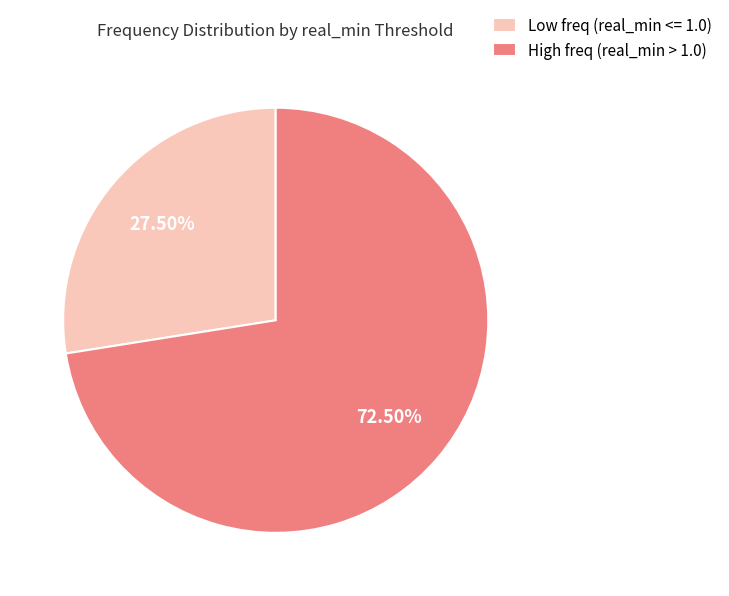

Between High freq (real_min > 1.0) and Low freq (real_min <= 1.0), which is larger?

High freq (real_min > 1.0)